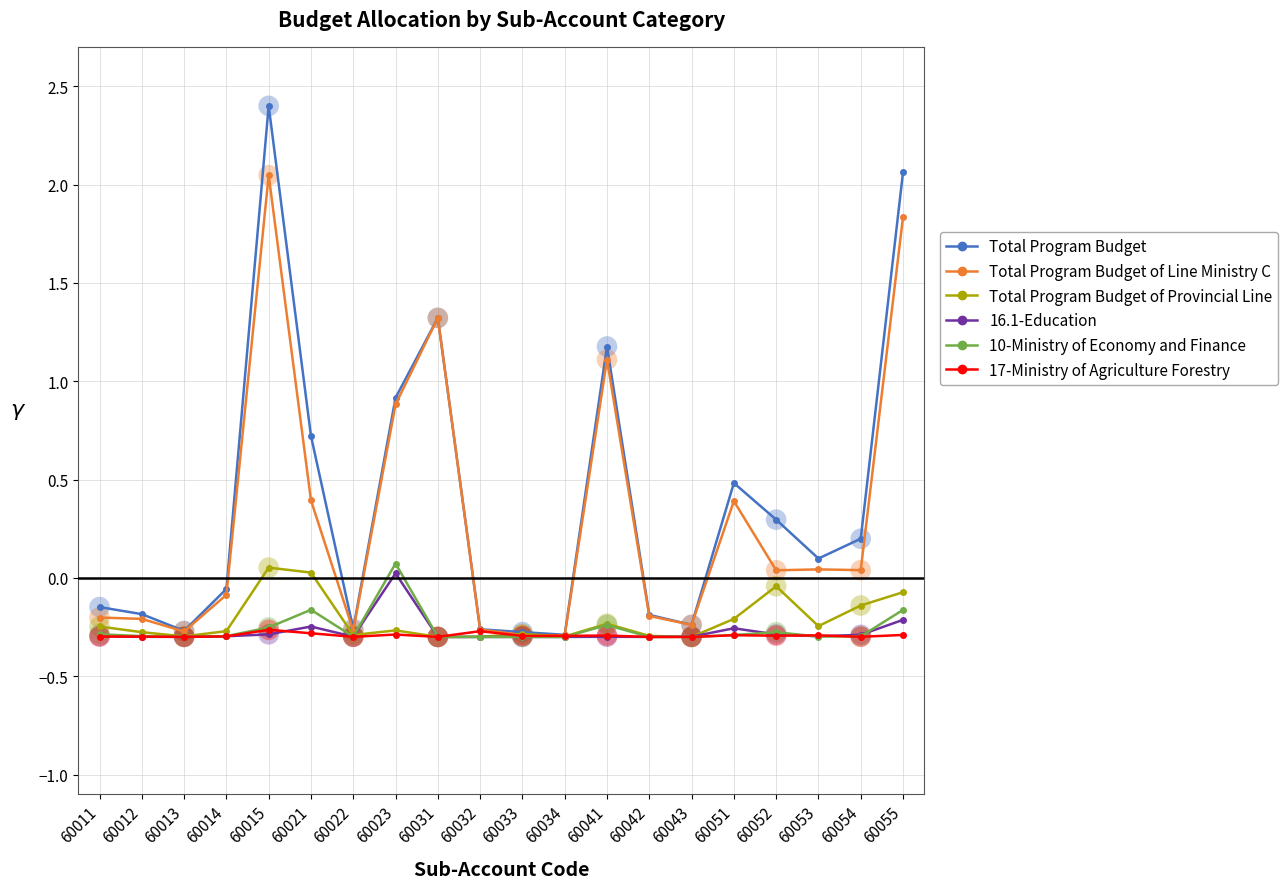

Which series changed the most between 60023 and 60033?

Total Program Budget